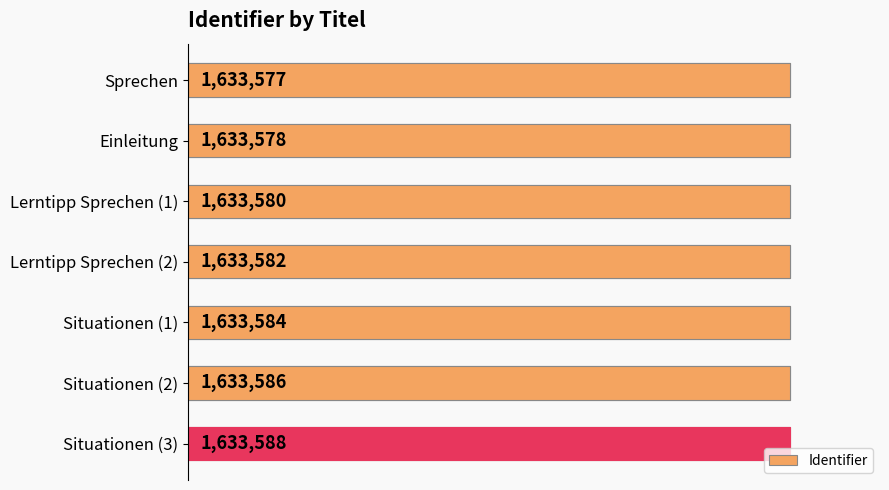

Between Lerntipp Sprechen (2) and Situationen (1), which is larger?

Situationen (1)